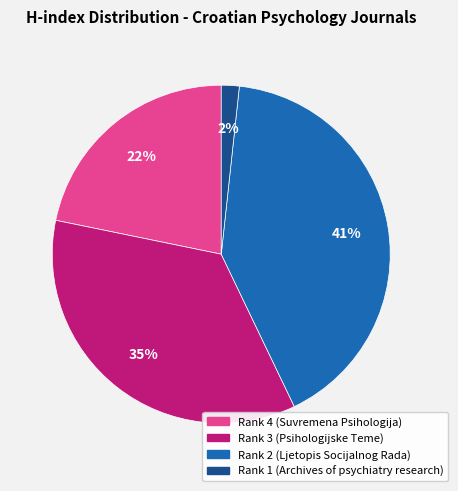

Rank the categories by value from lowest to highest.

Rank 1 (Archives of psychiatry research), Rank 4 (Suvremena Psihologija), Rank 3 (Psihologijske Teme), Rank 2 (Ljetopis Socijalnog Rada)